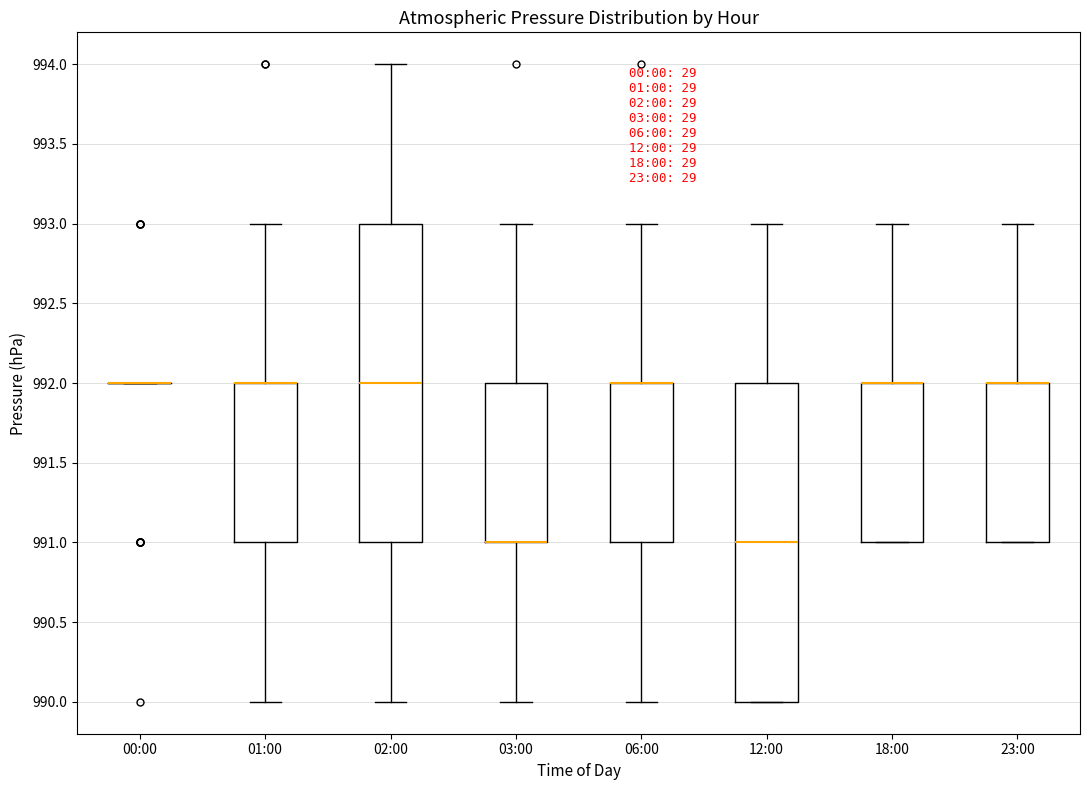

Where does the upper whisker of the box for 18:00 end on the y-axis? The values are not printed on the chart, so give them approximately, as read against the axis.

993